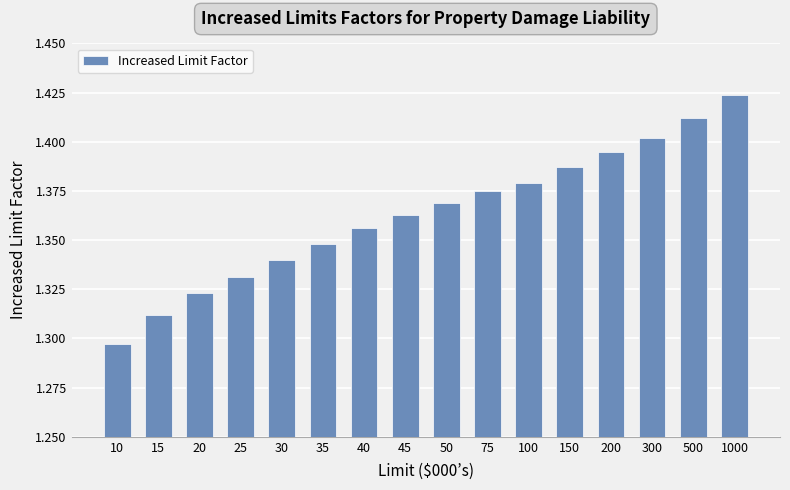

Which label corresponds to the smallest value in the chart?

10